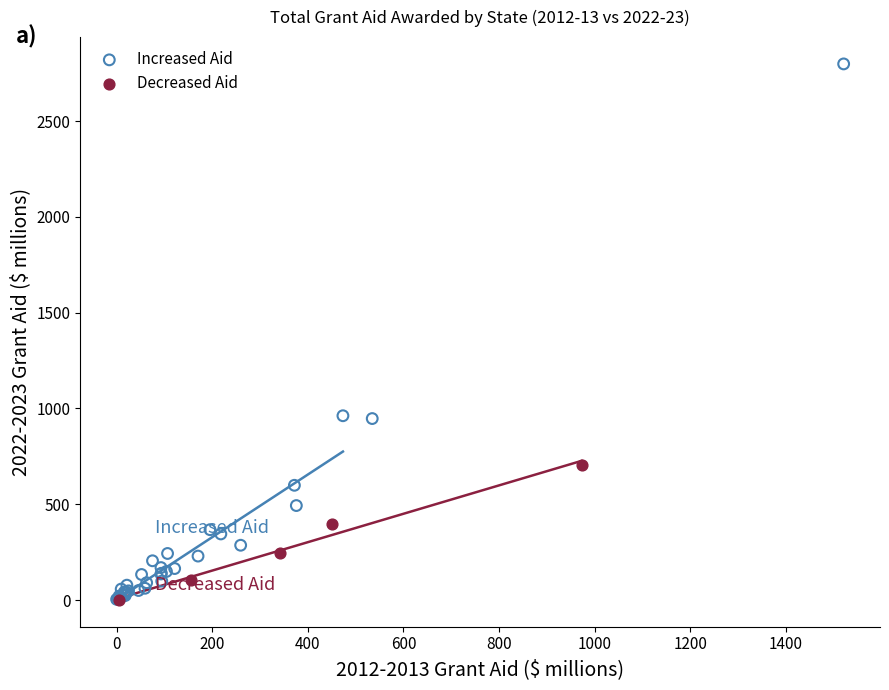

Which series has the largest Y range (max minus min)?

Increased Aid